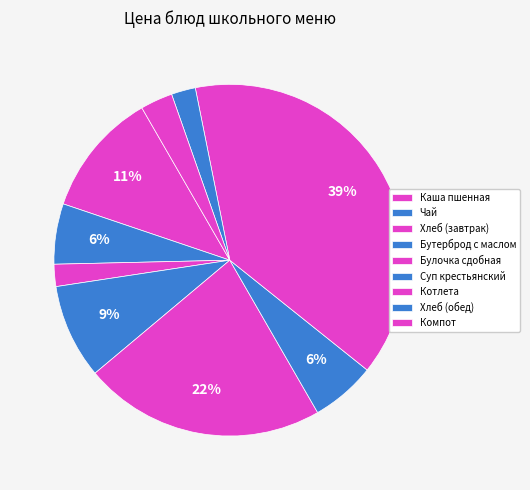

What percentage is the Котлета slice, to the nearest percent?

39%